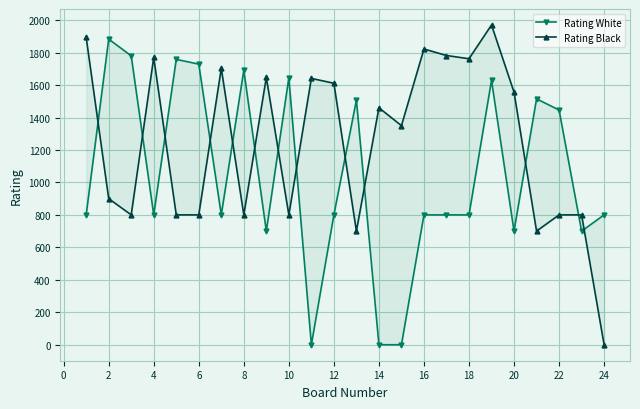

What is the difference between the maximum and minimum values in the Rating Black series?

1970